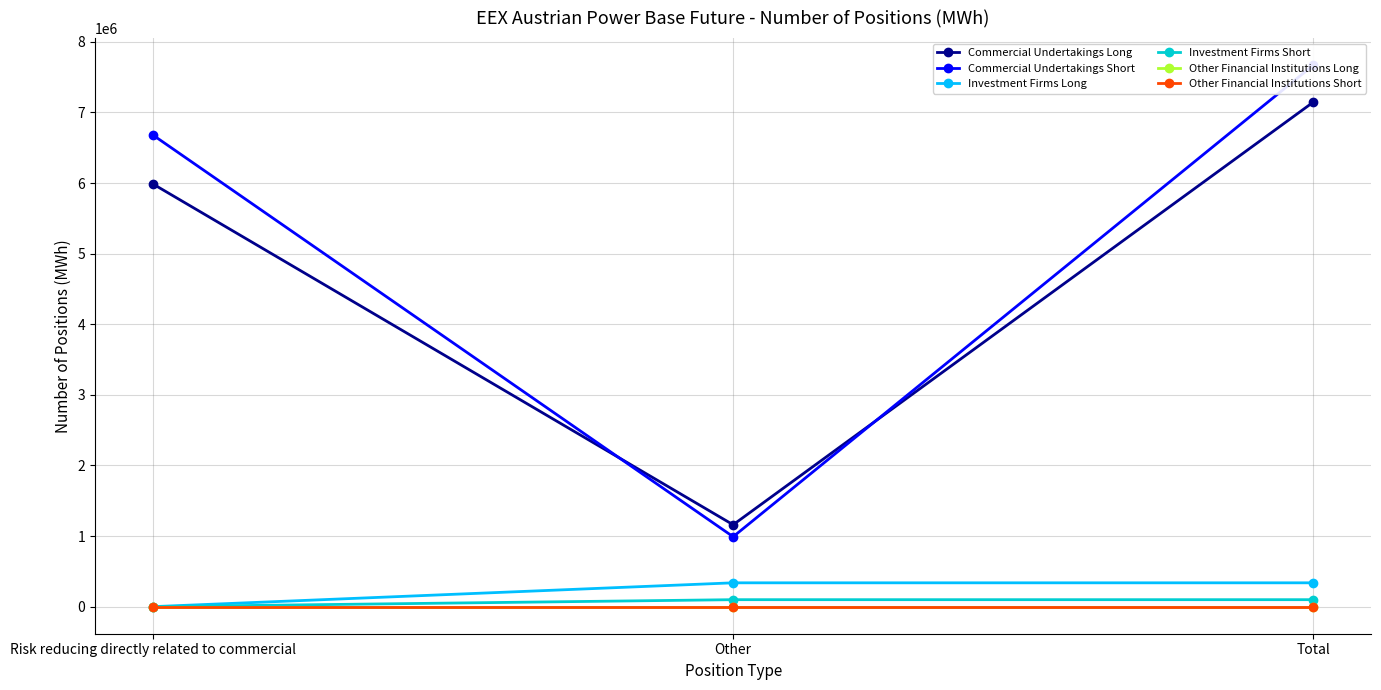

Is the value of Other Financial Institutions Long at Total greater than the value of Other Financial Institutions Short at Risk reducing directly related to commercial?

No